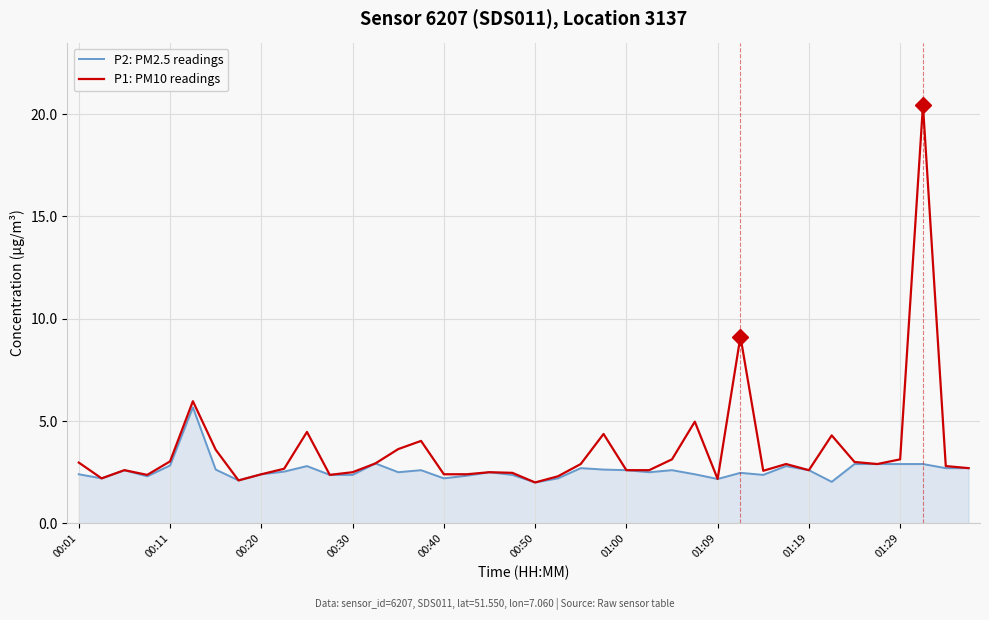

Which series has the largest range (max minus min)?

P1: PM10 readings